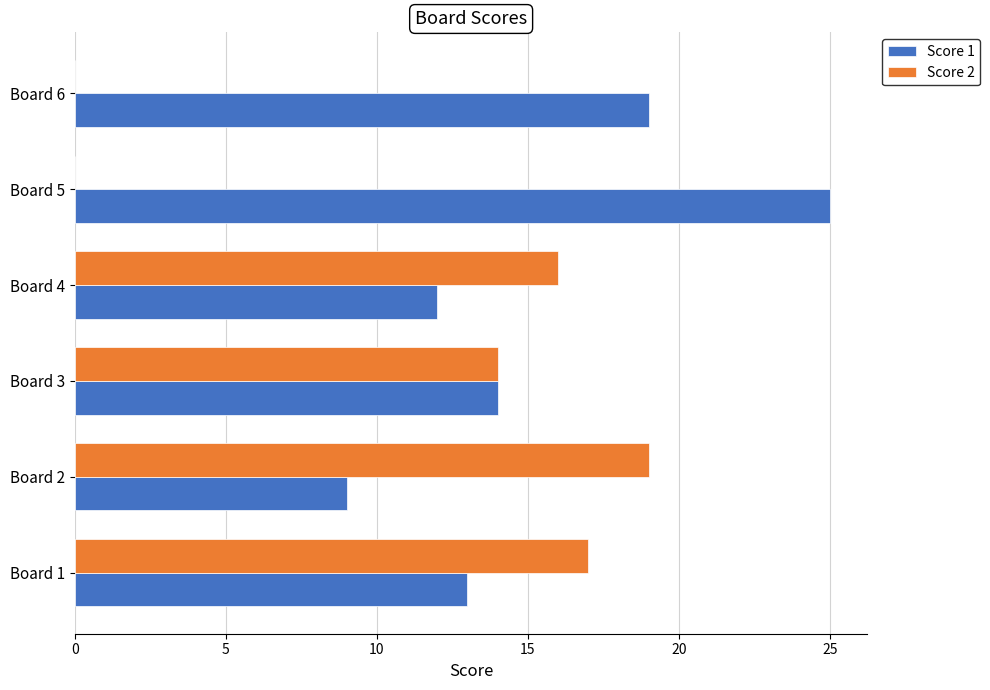

Where is Score 1 nearest to the value 17?

Board 6